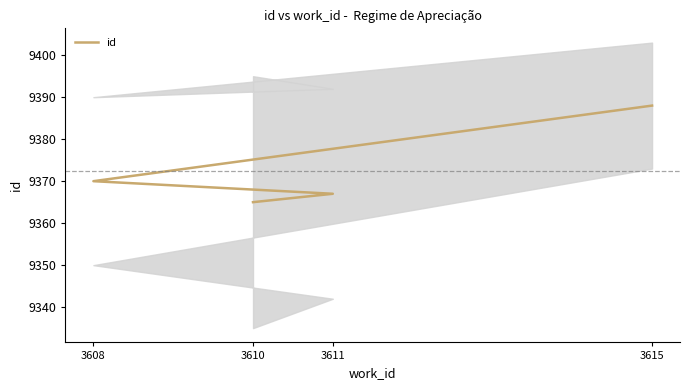

The value at 3611 is 9367. True or false?

True